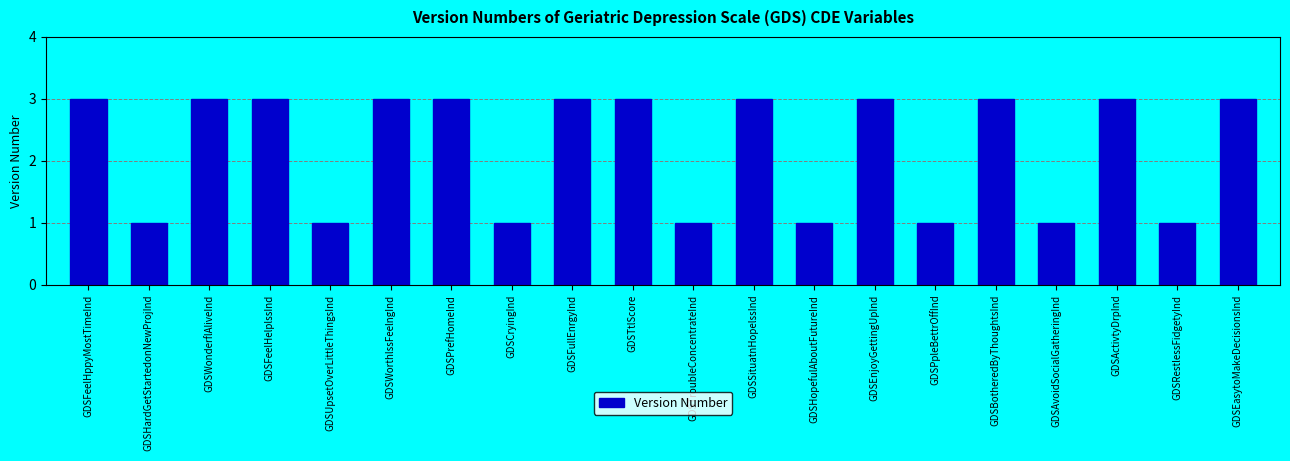

What is the ratio of the value at GDSEasytoMakeDecisionsInd to the value at GDSRestlessFidgetyInd?

3.0